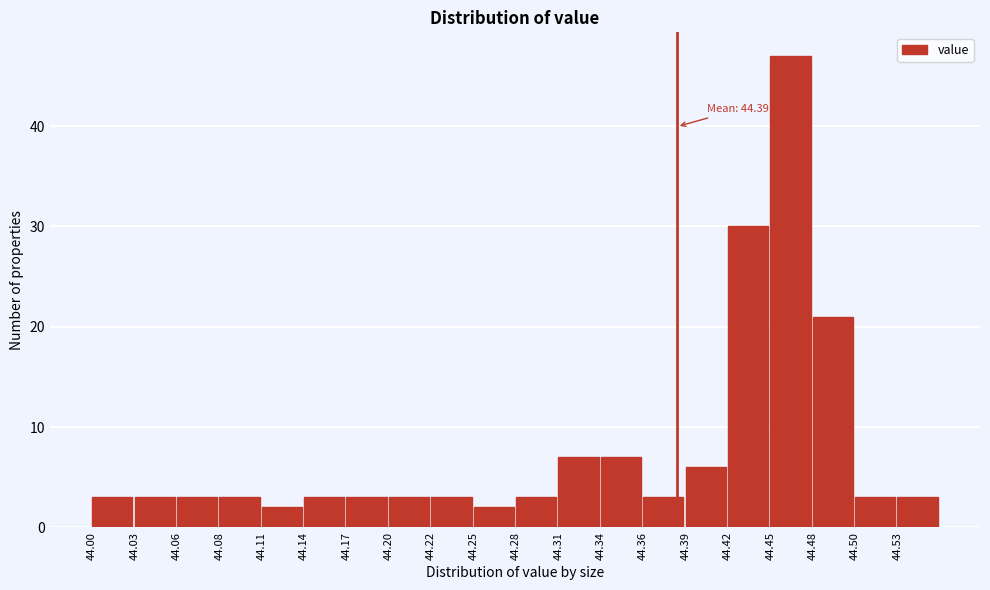

Over which range of the x-axis is the bar tallest?

44.448 to 44.476